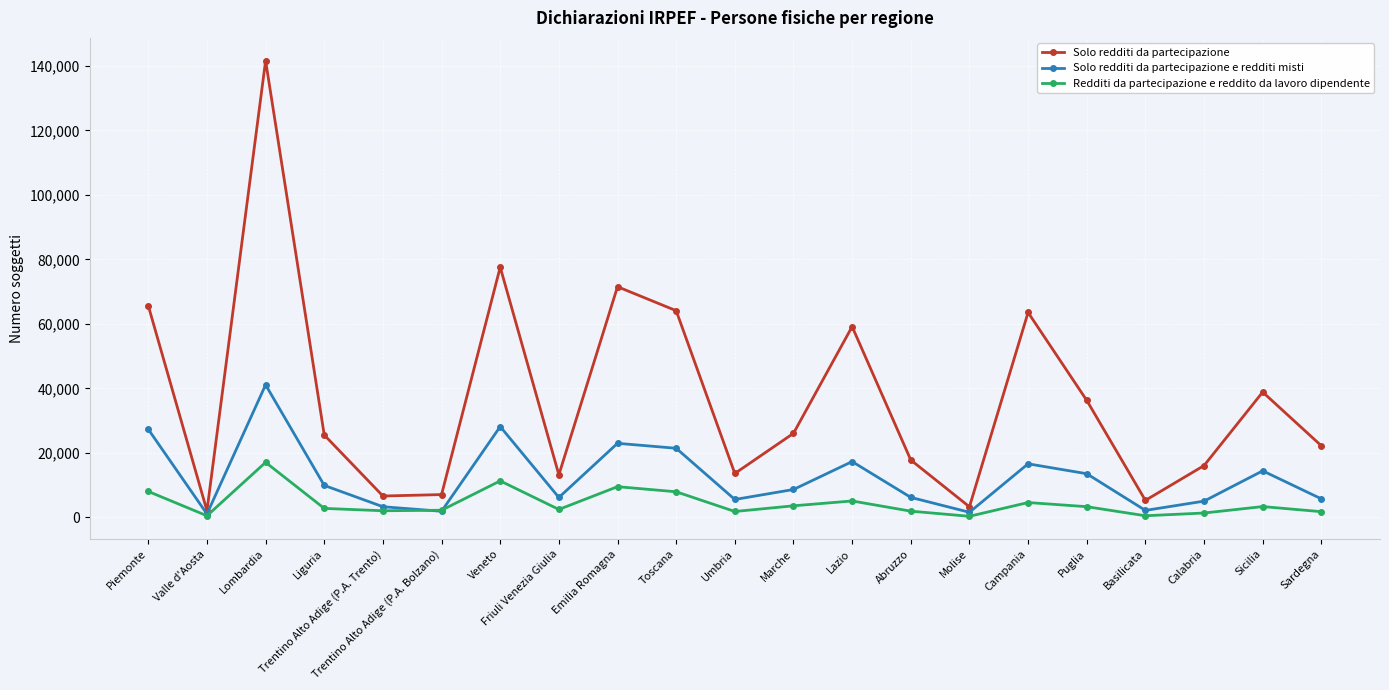

The value of Redditi da partecipazione e reddito da lavoro dipendente at Valle d'Aosta is 493. True or false?

True